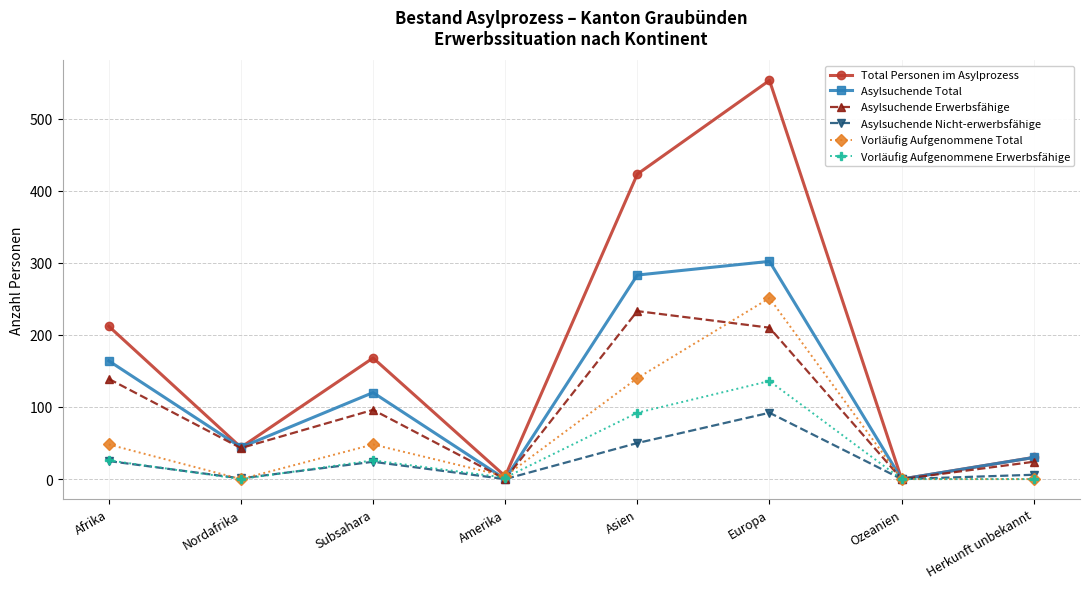

Where is the first local minimum for Vorläufig Aufgenommene Total?

Nordafrika